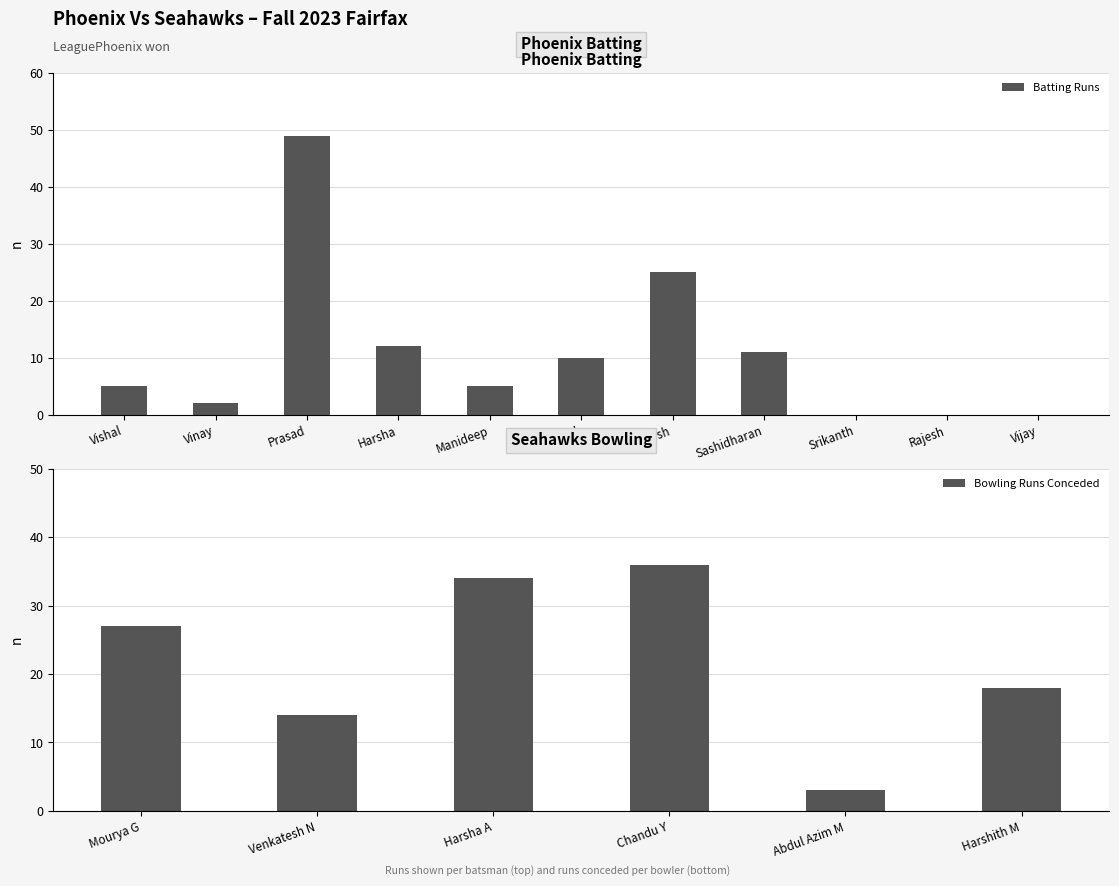

Where is Batting Runs nearest to the value 24?

Nilesh